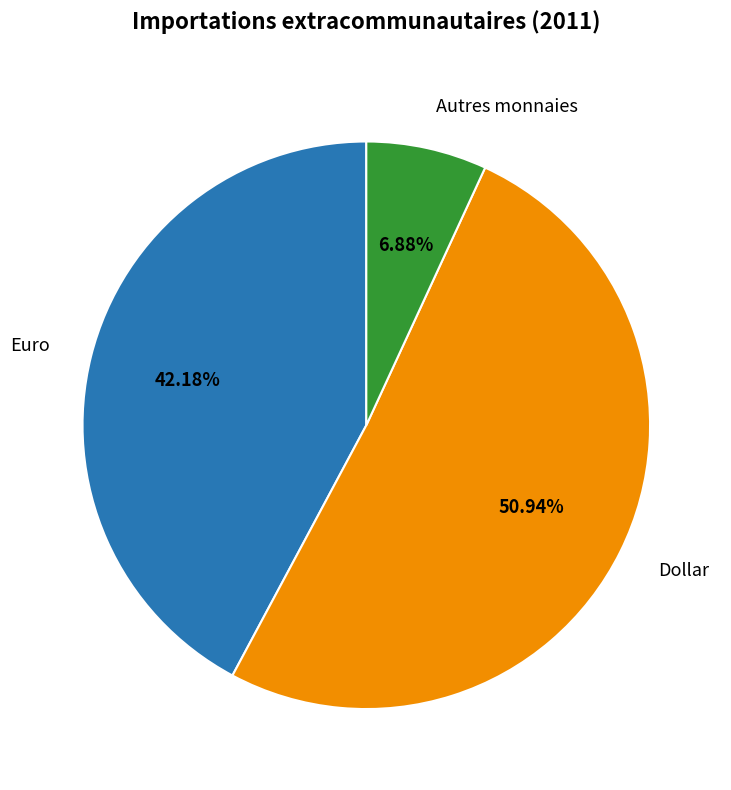

How many segments does this pie chart have?

3